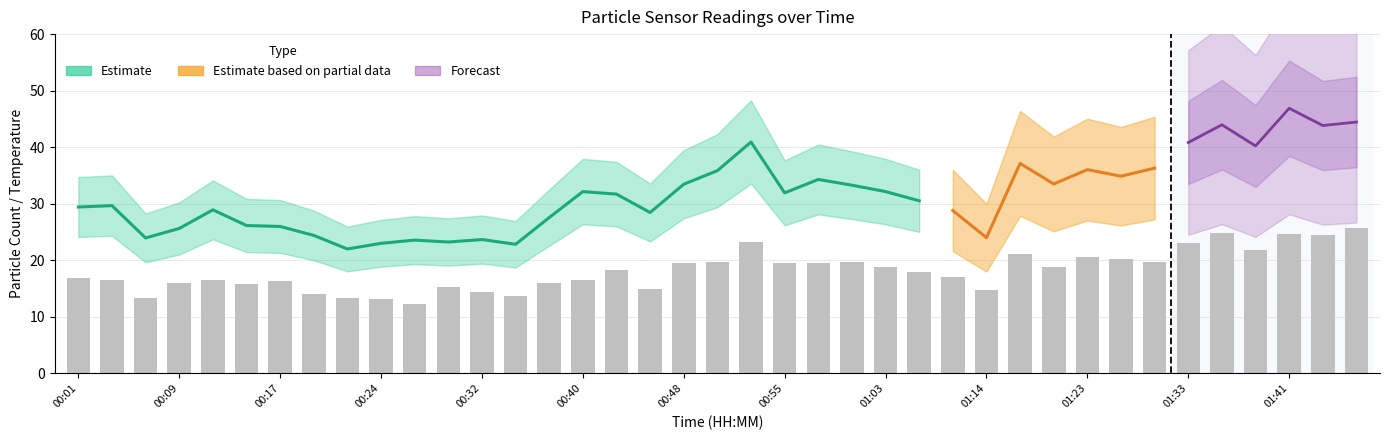

At how many categories does at least one series exceed 24?

31